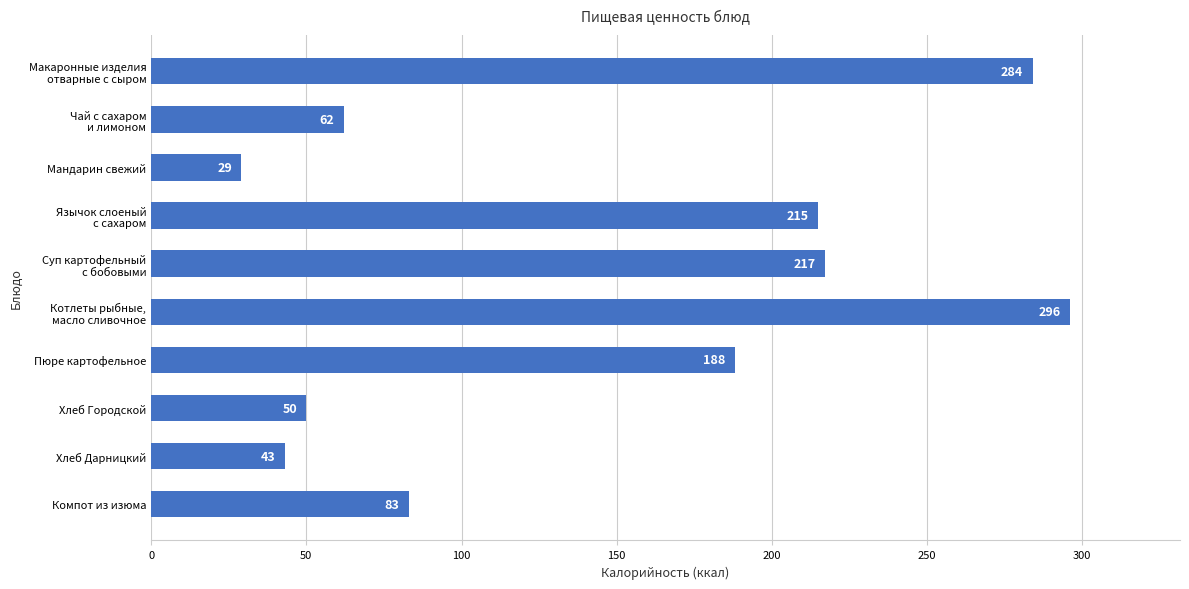

Is it true that the value at Хлеб Дарницкий is 43?

True